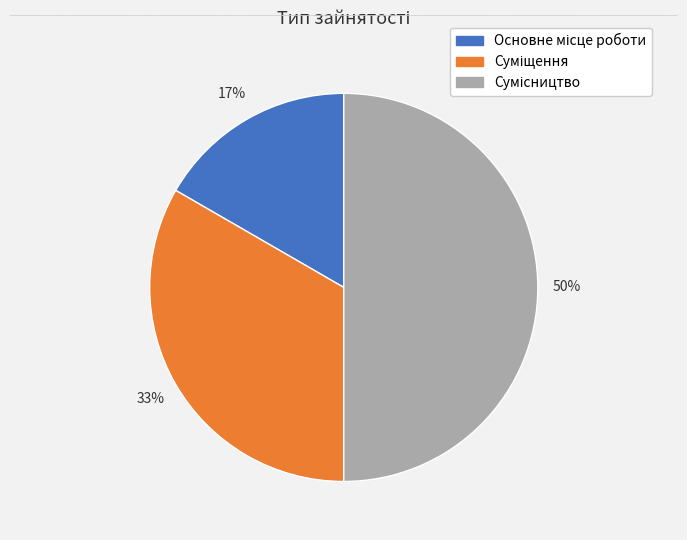

To the nearest percent, what is the average slice percentage?

33%